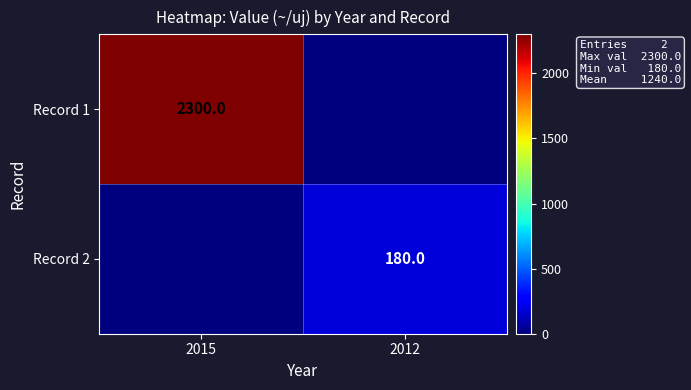

The value of Record 1 at 2015 is 2300. True or false?

True